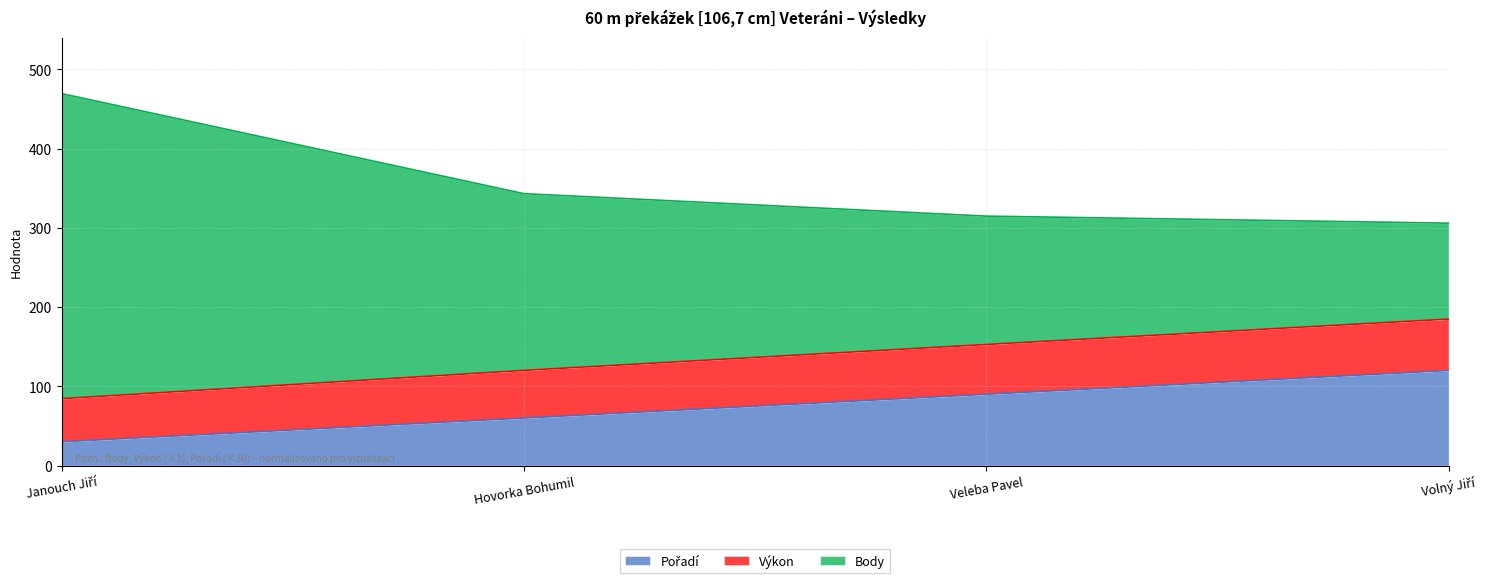

What is the total value across all series at Veleba Pavel?

314.8